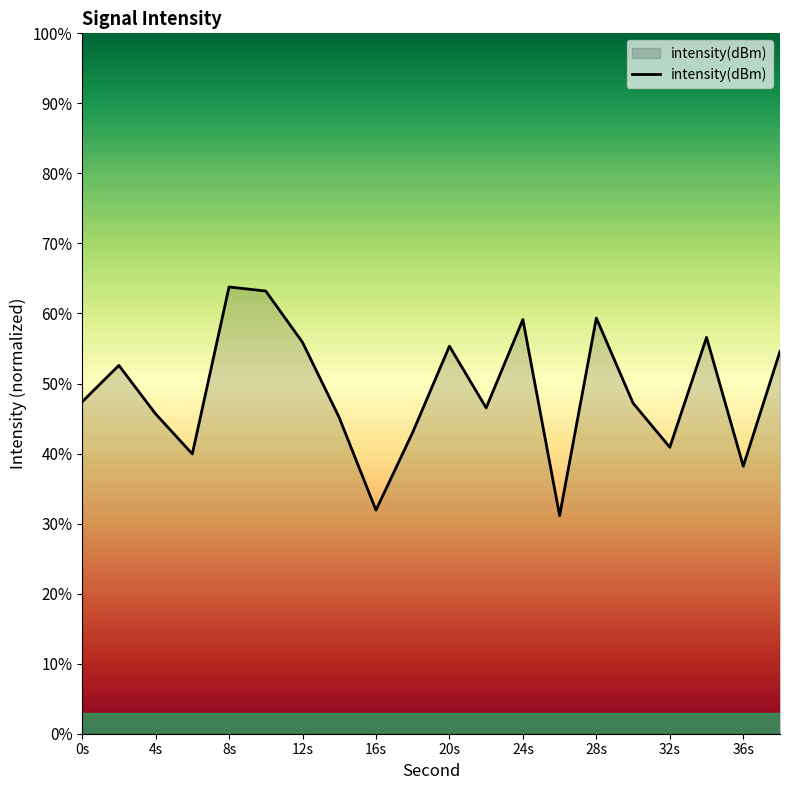

What is the minimum value shown in the chart?

31.1